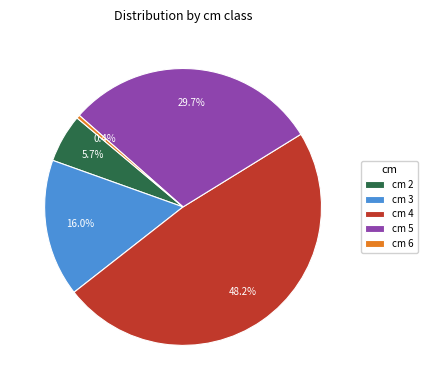

What is the largest slice in the pie chart?

cm 4